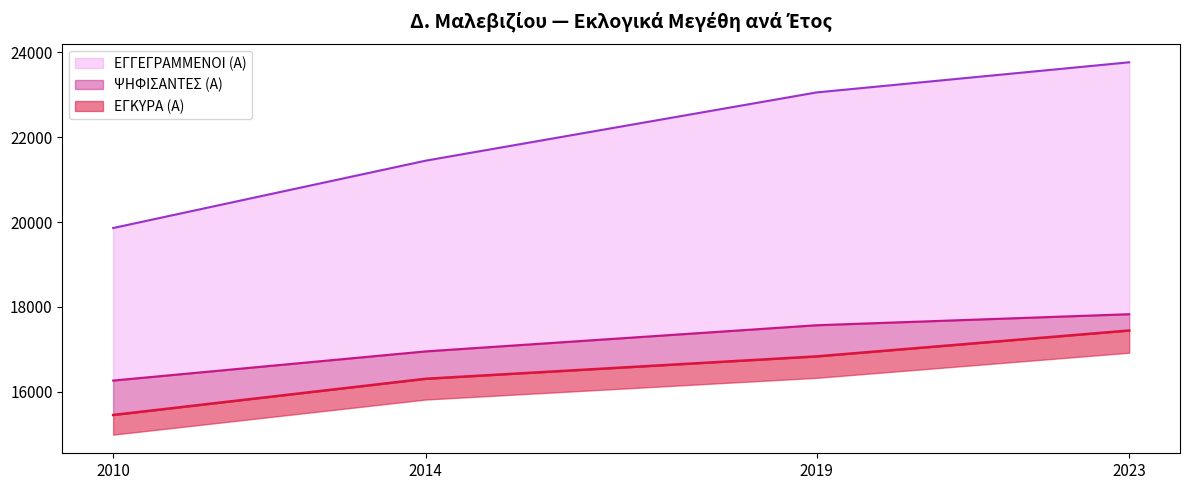

Does the chart have visible grid lines?

No